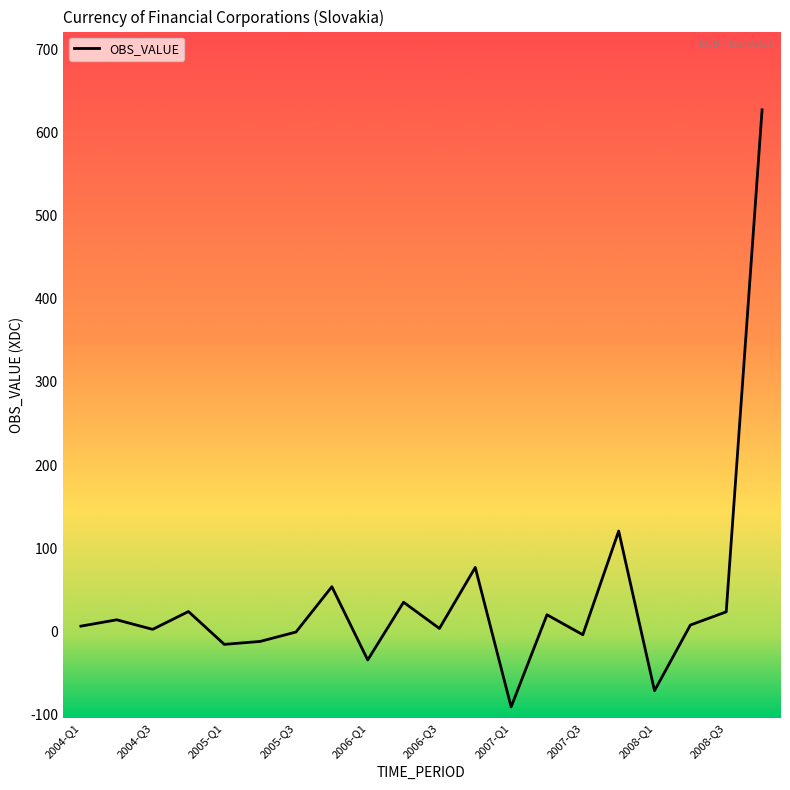

What is the difference between the maximum and minimum values?

717.4